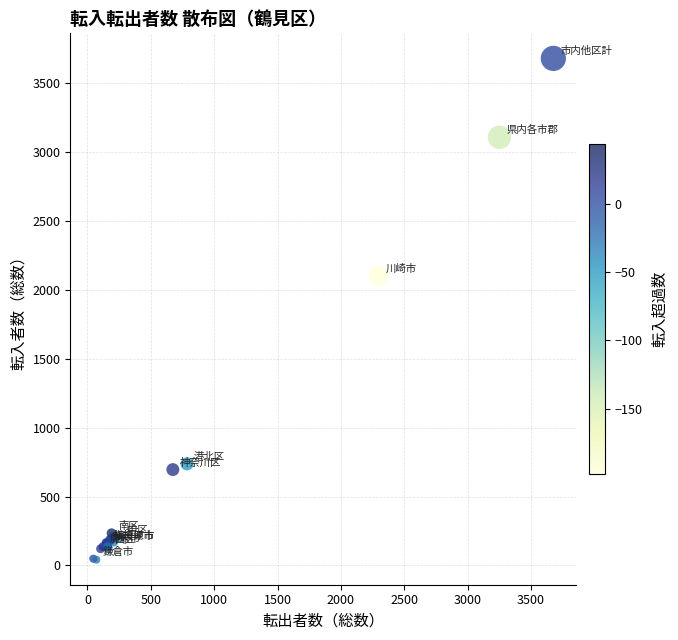

What Y value in the scatter plot is closest to 1862?

2101